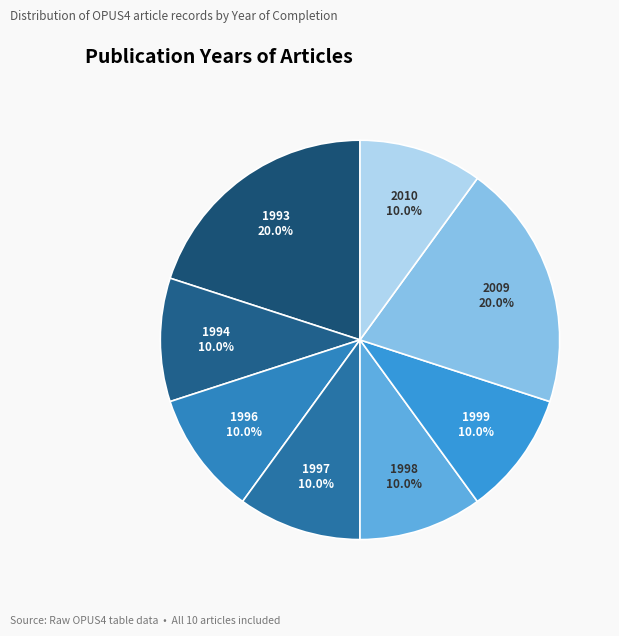

Count the number of slices in the pie.

8